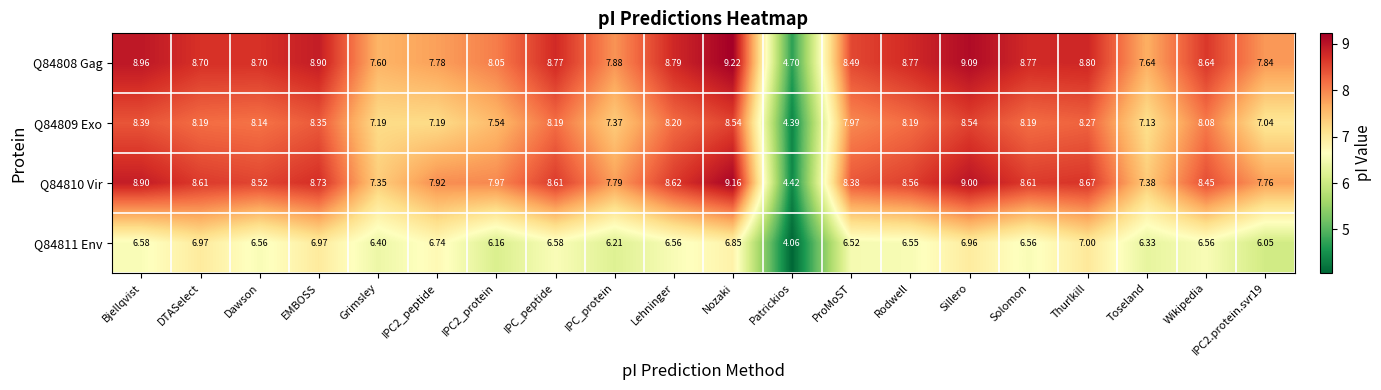

Which category has the lowest value in the Q84810 Vir series?

Patrickios